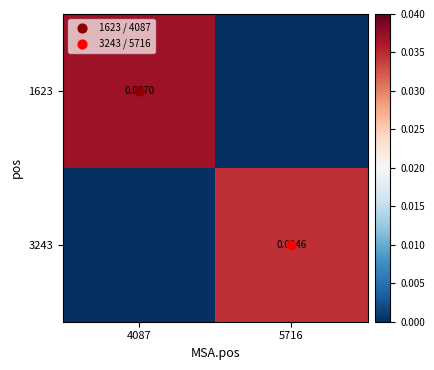

The value of 3243 at 5716 is 0.0. True or false?

False